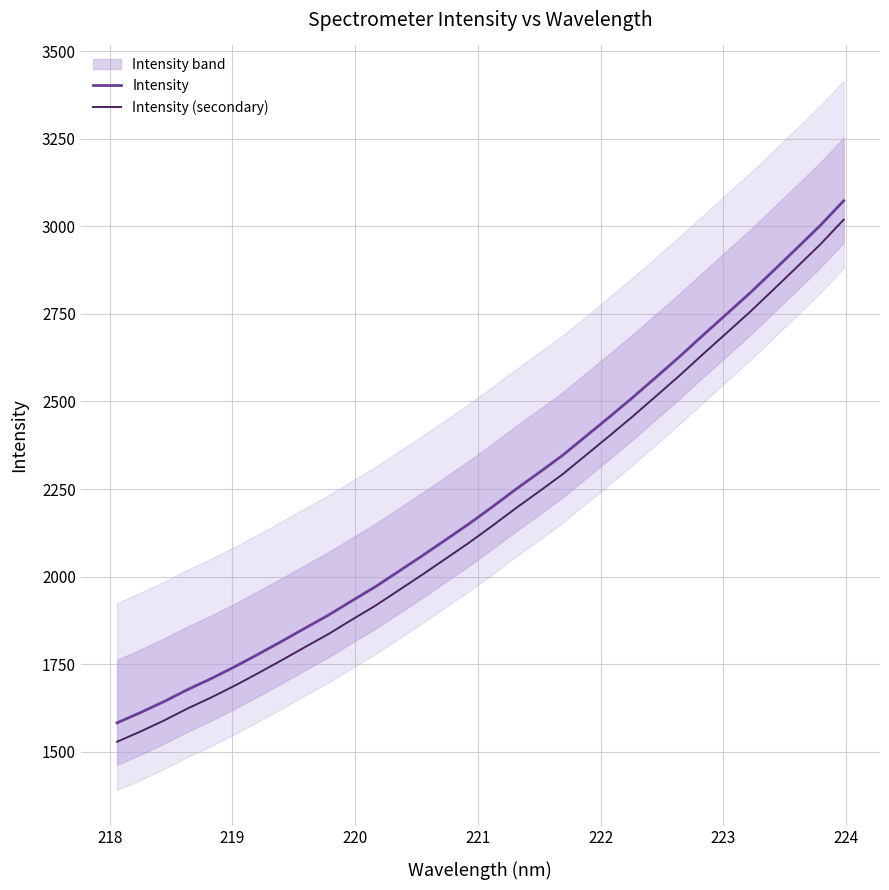

What is the average value of the Intensity series?

2229.0